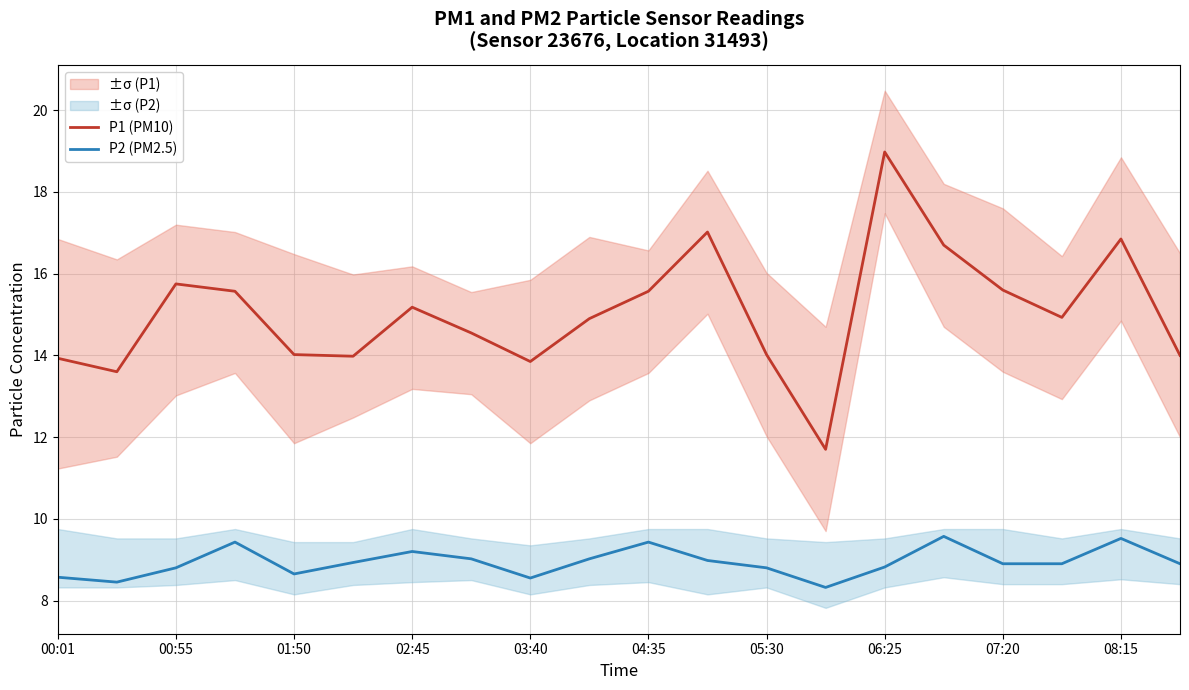

How many categories are shown in the chart?

20